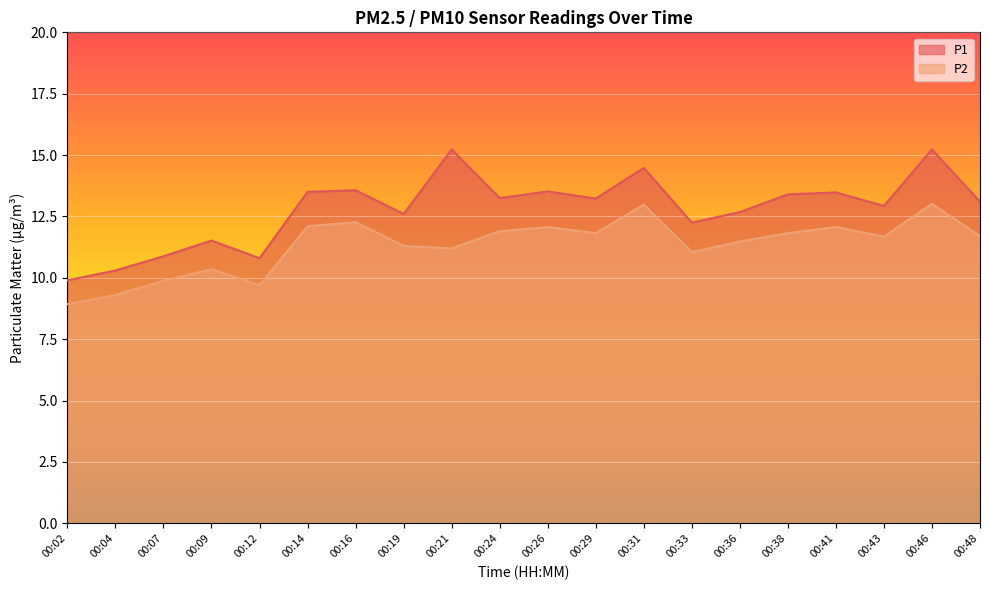

What is the difference between the highest and lowest values at 00:33?

1.2